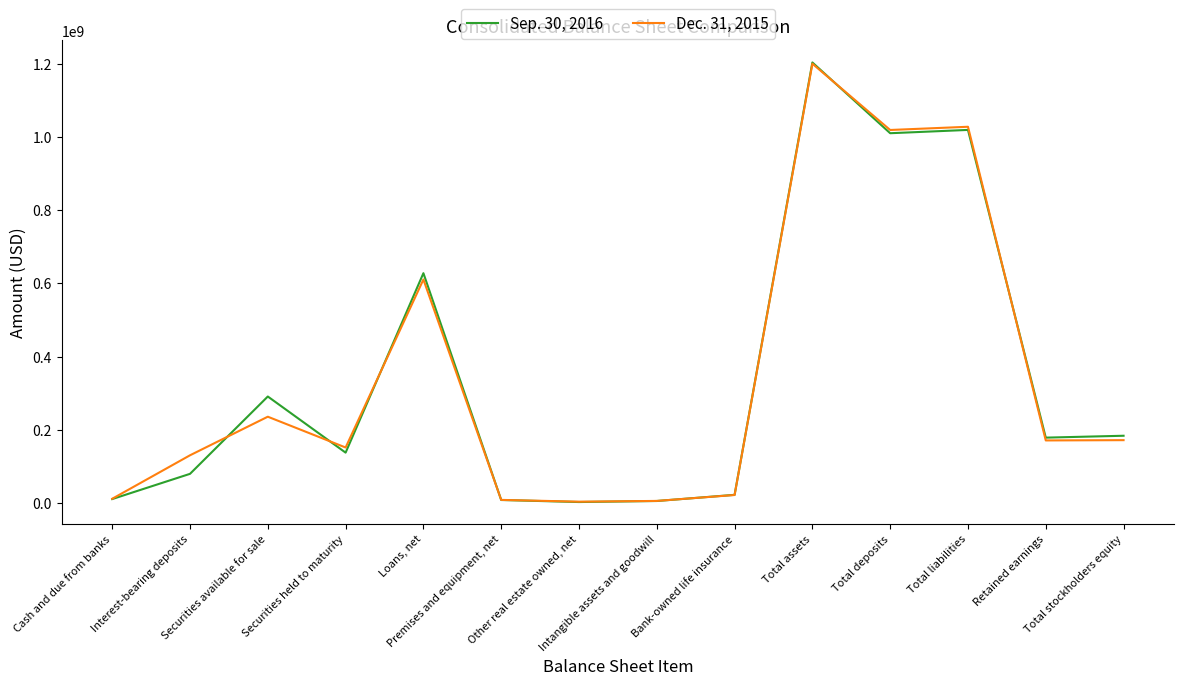

Which series has the largest range (max minus min)?

Sep. 30, 2016